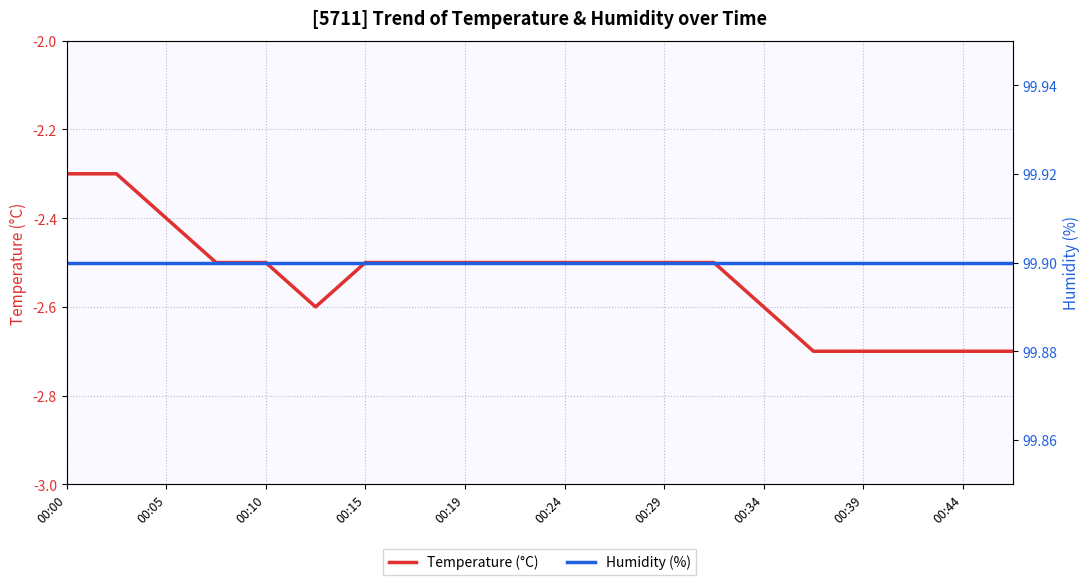

The value of Temperature (°C) at 00:44 is -3.9. True or false?

False